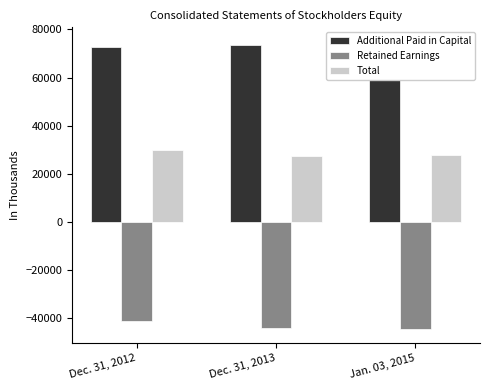

How many bars are there in total?

9